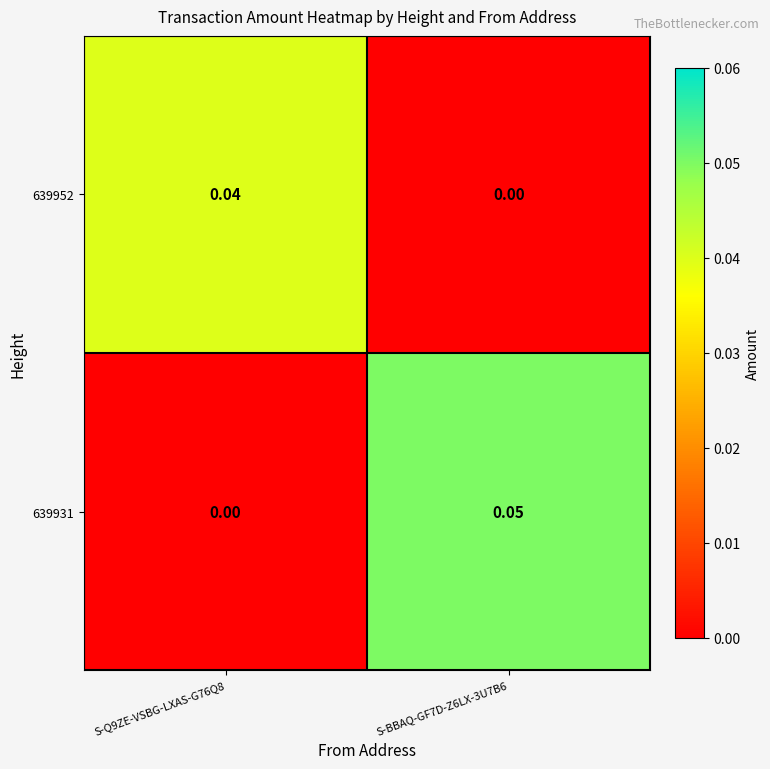

Between S-Q9ZE-VSBG-LXAS-G76Q8 and S-BBAQ-GF7D-Z6LX-3U7B6, which series saw the biggest shift?

639931